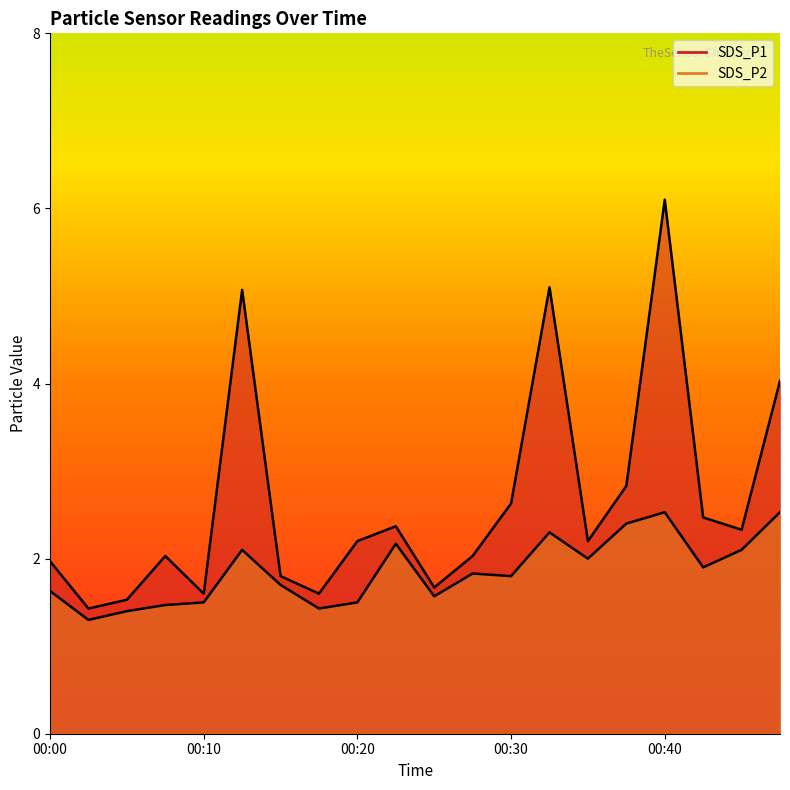

What is the value of the SDS_P2 point at the 5th from the left?

1.5